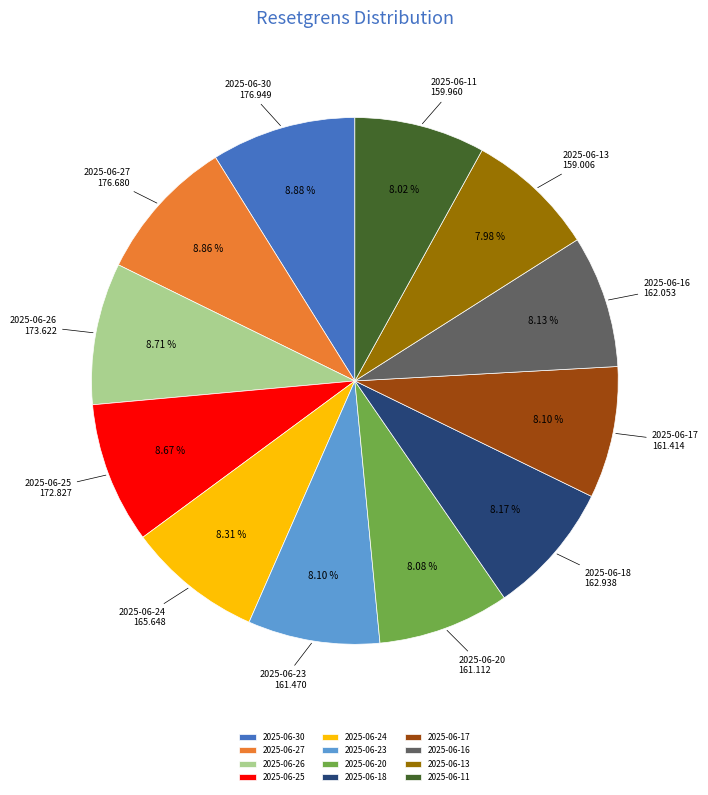

What percentage is NOT represented by 2025-06-11?

92.0%